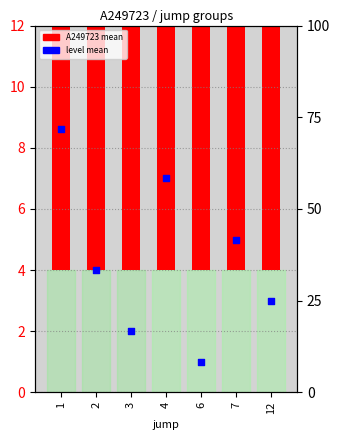

At which category is the sum across all series the highest?

12